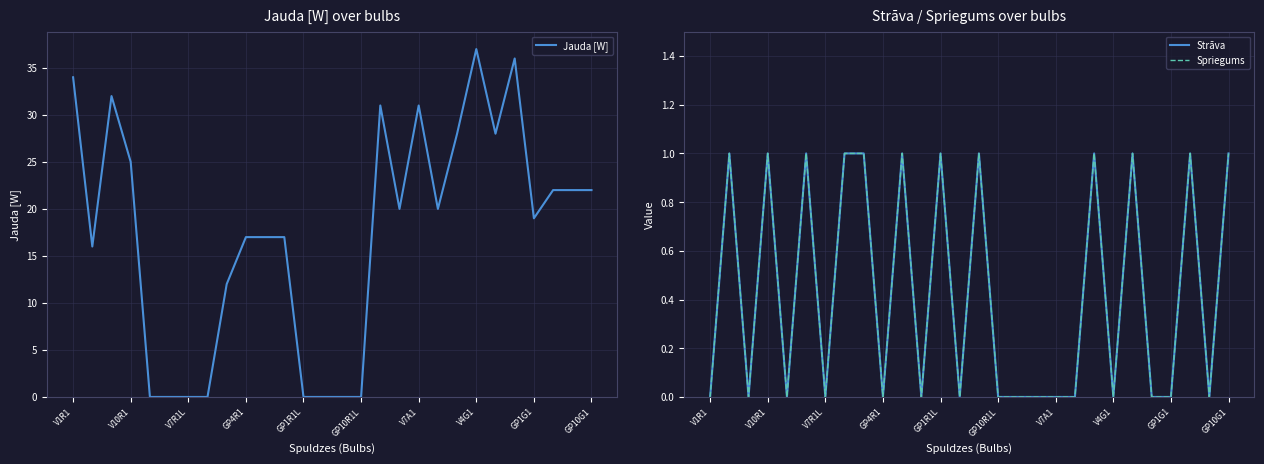

True or false: Jauda [W] has a value of 34 at V1R1.

True